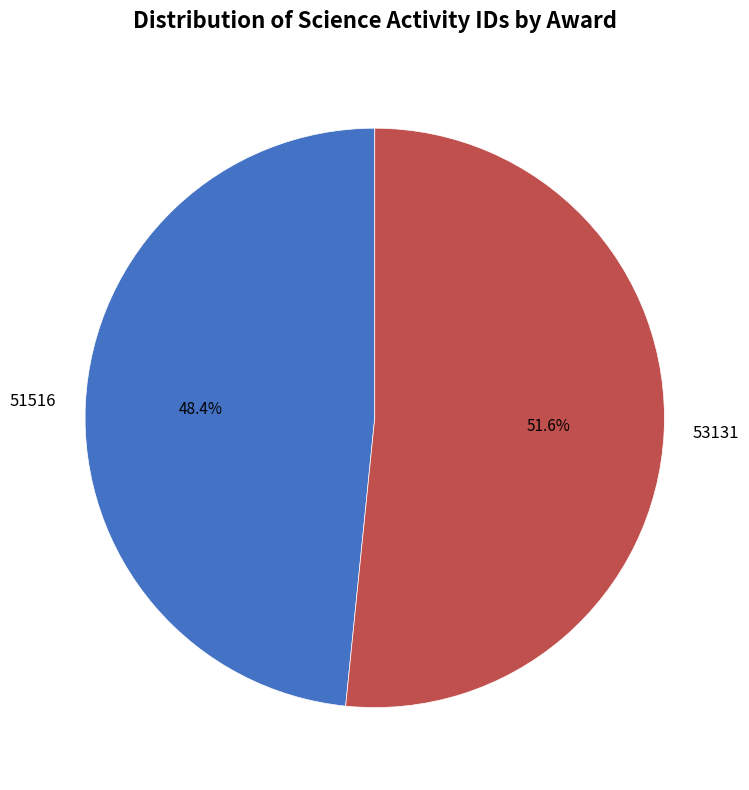

Rank the categories by value from lowest to highest.

51516, 53131